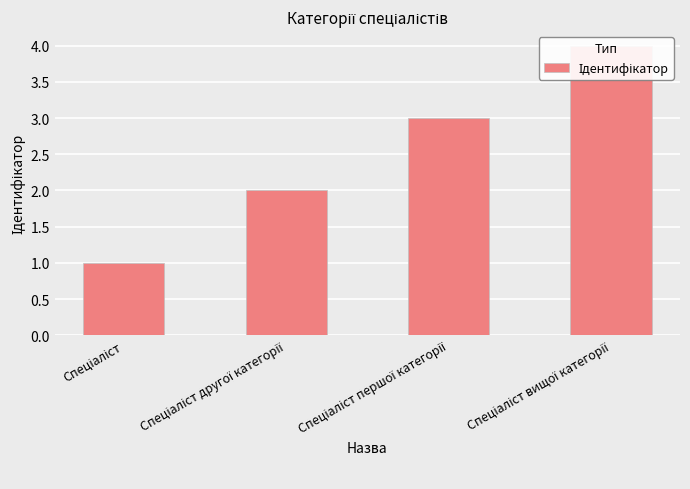

At which label does the data first exceed 3?

Спеціаліст вищої категорії